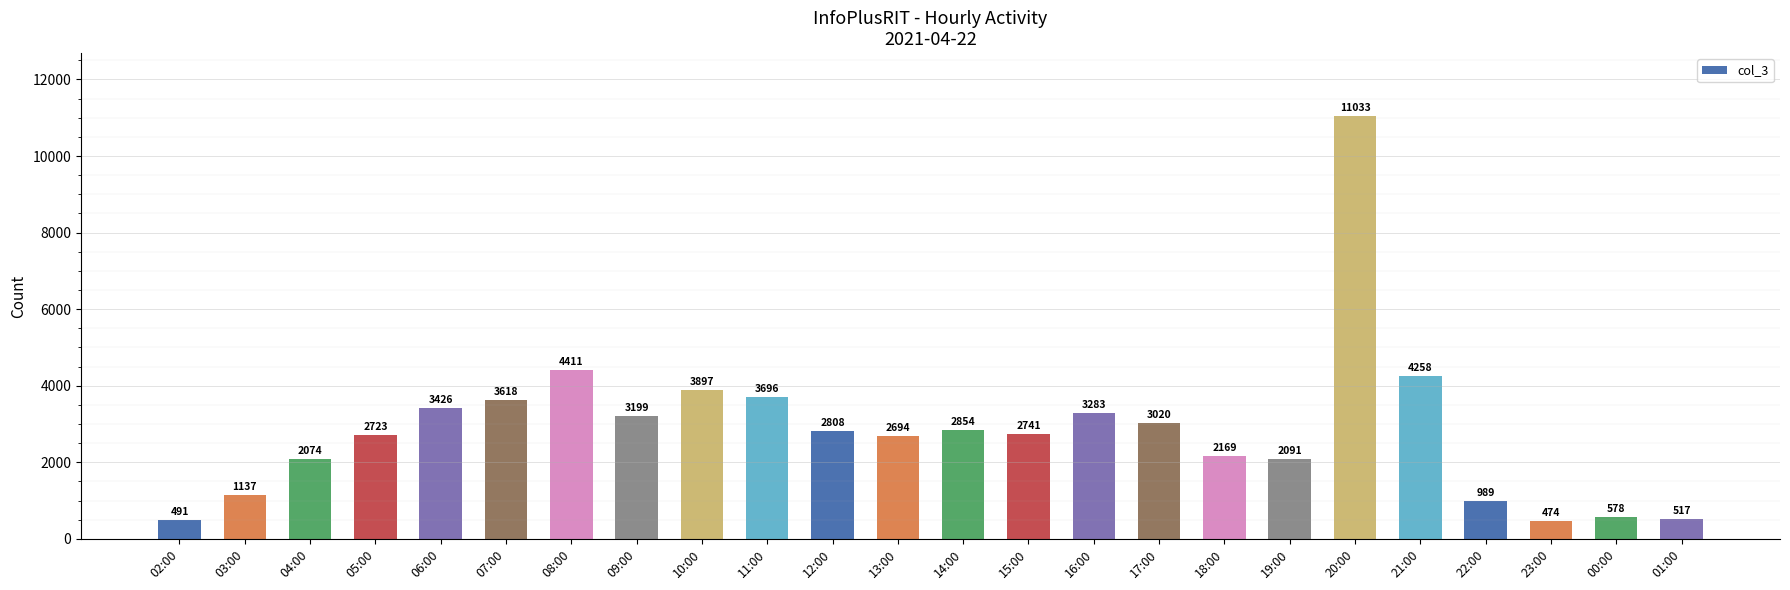

Is it true that the value at 16:00 is 1987?

False